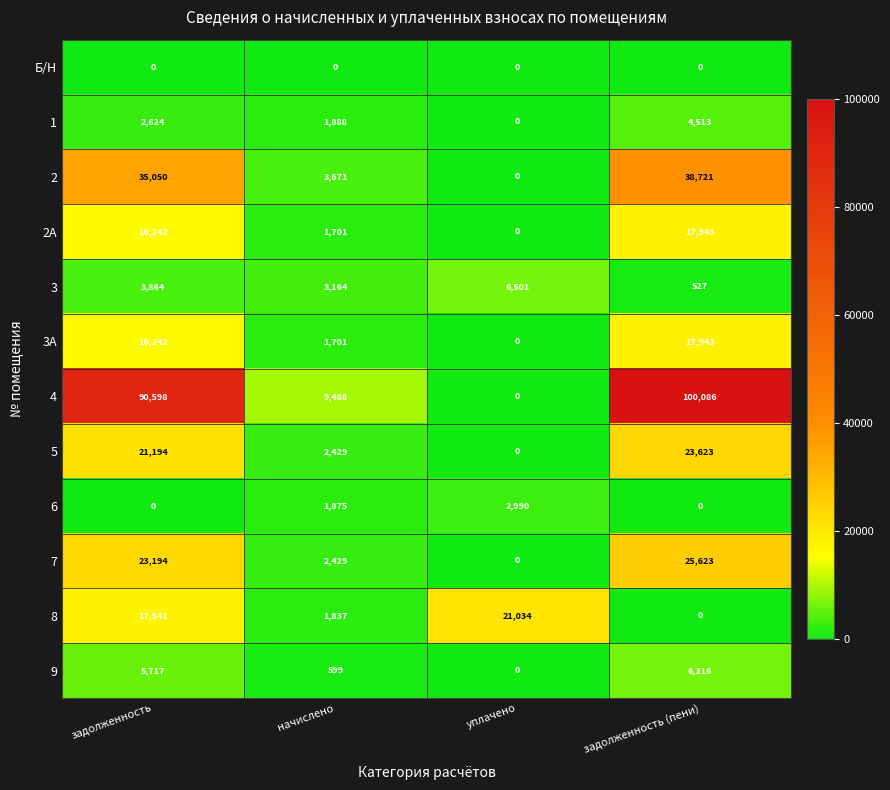

Which label corresponds to the largest value in the chart?

задолженность (пени)